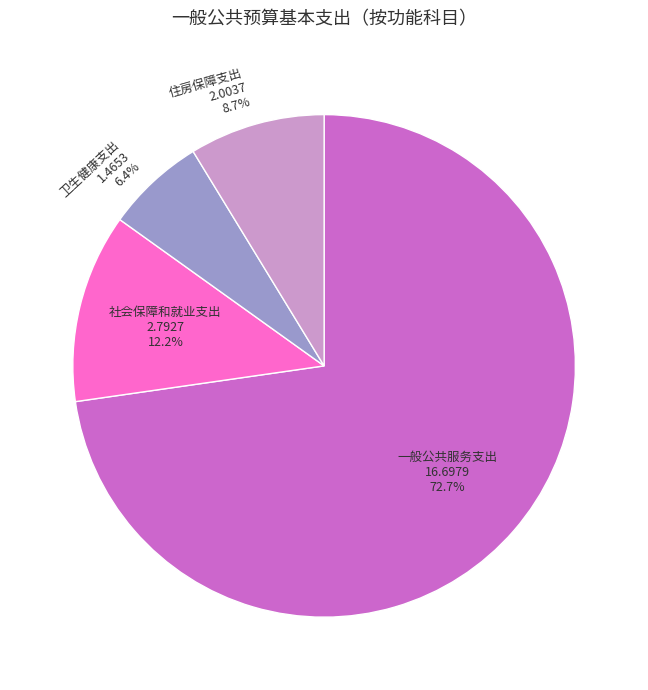

Approximately how many times larger is the value at 住房保障支出 compared to 一般公共服务支出?

0.1